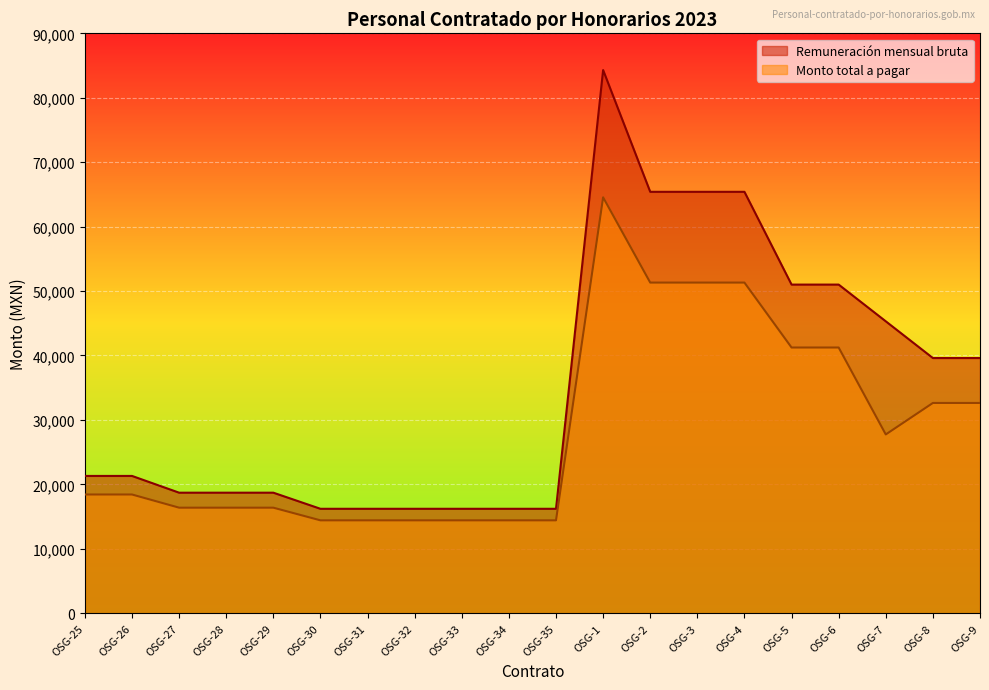

The value of Monto total a pagar at OSG-3 is 51313.0. True or false?

True